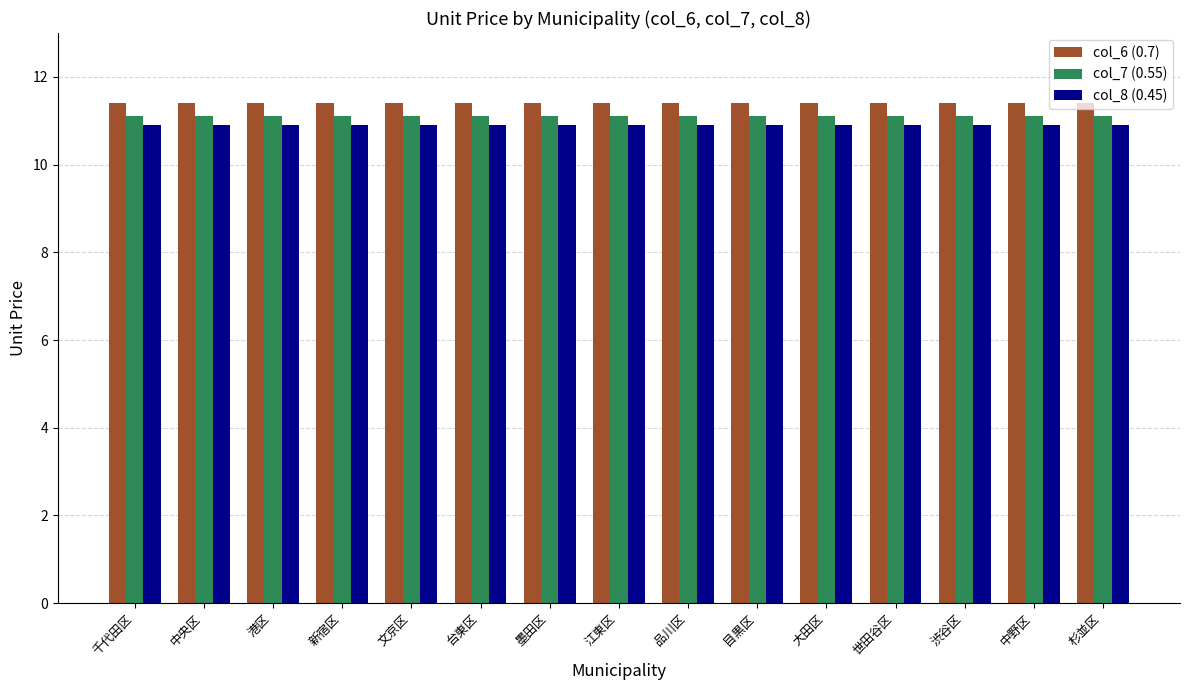

What is the smallest value displayed?

10.9